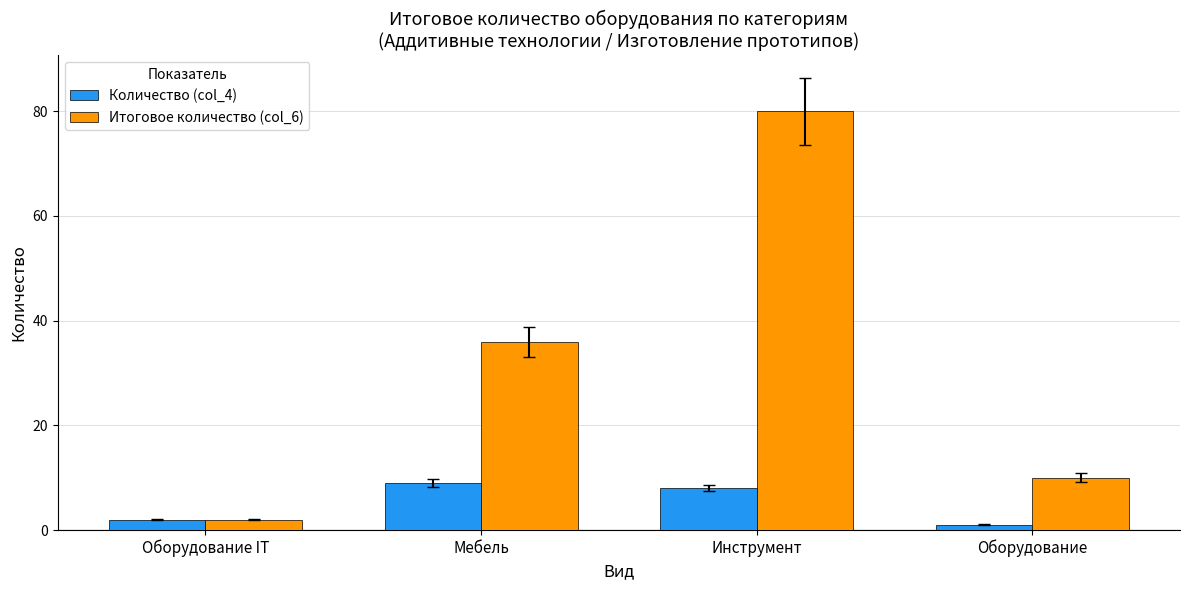

Count the number of categories in the chart.

4